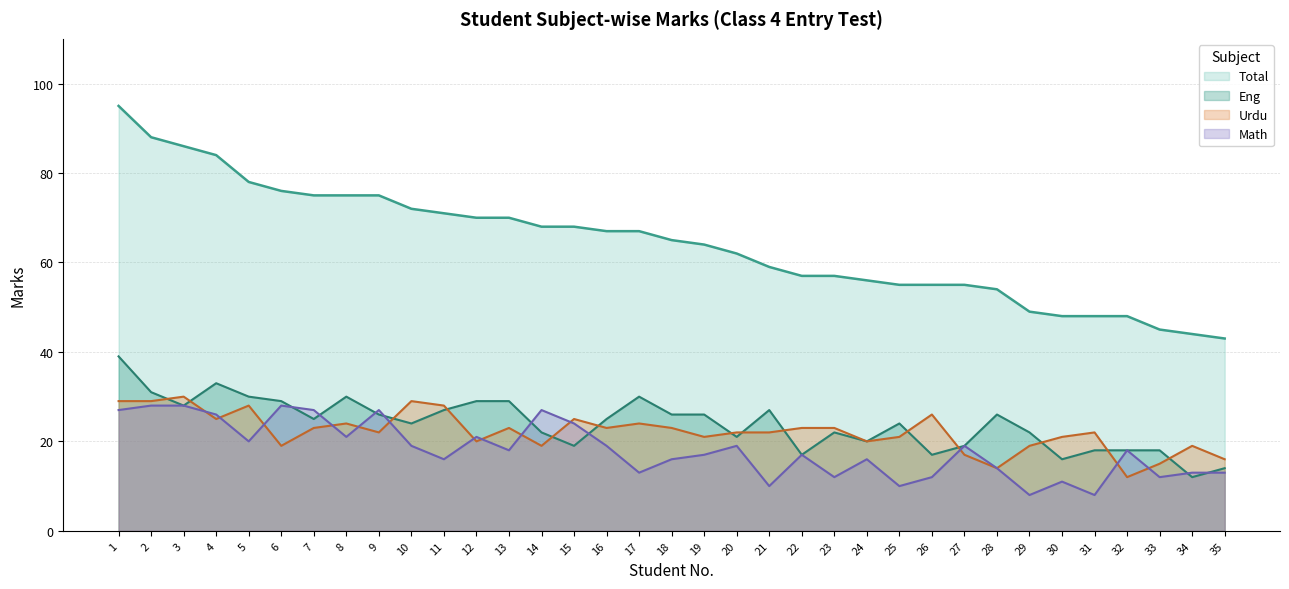

Between 26 and 18, which is larger?

18